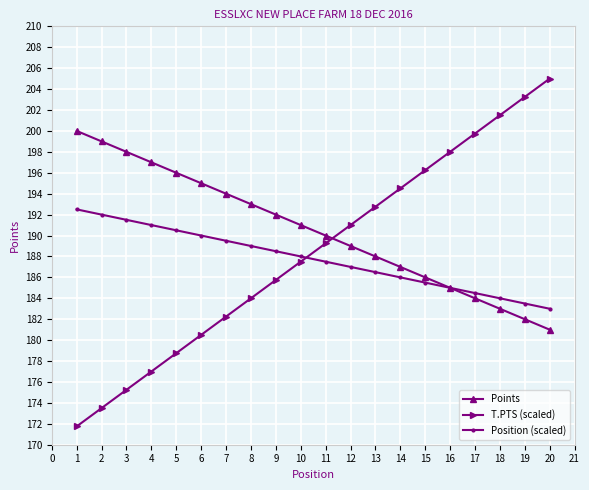

Does the chart display data point markers on the line(s)?

Yes